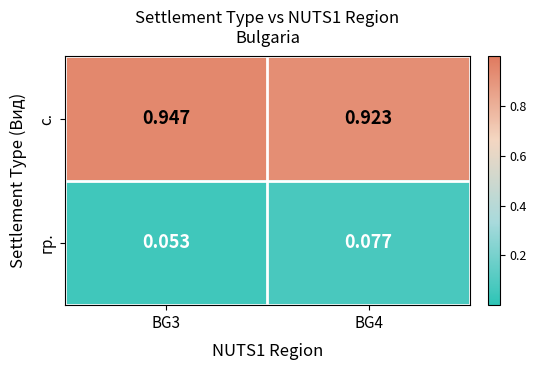

Which series has the largest total across all categories?

с.